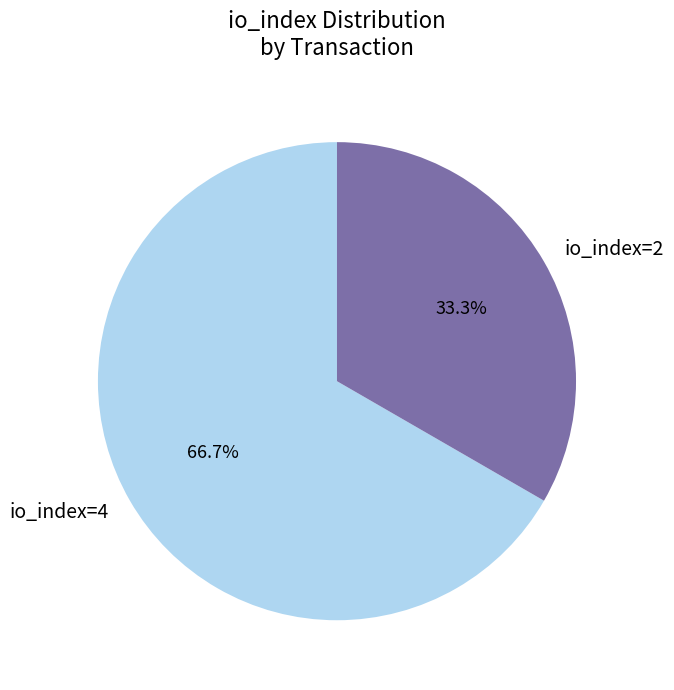

How many segments does this pie chart have?

2